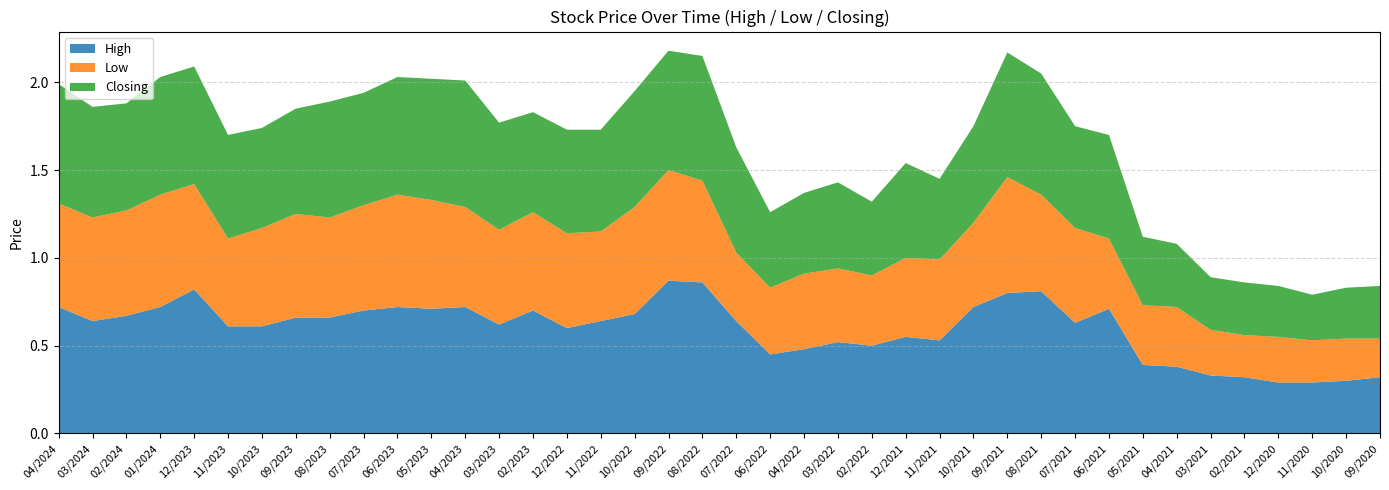

Reading right to left, transcribe all the data shown in this chart.

High: 0.3	0.3	0.3	0.3	0.3	0.3	0.4	0.4	0.7	0.6	0.8	0.8	0.7	0.5	0.6	0.5	0.5	0.5	0.5	0.6	0.9	0.9	0.7	0.6	0.6	0.7	0.6	0.7	0.7	0.7	0.7	0.7	0.7	0.6	0.6	0.8	0.7	0.7	0.6	0.7
Low: 0.2	0.2	0.2	0.3	0.2	0.3	0.3	0.3	0.4	0.5	0.6	0.7	0.5	0.5	0.5	0.4	0.4	0.4	0.4	0.4	0.6	0.6	0.6	0.5	0.5	0.6	0.5	0.6	0.6	0.6	0.6	0.6	0.6	0.6	0.5	0.6	0.6	0.6	0.6	0.6
Closing: 0.3	0.3	0.3	0.3	0.3	0.3	0.4	0.4	0.6	0.6	0.7	0.7	0.6	0.5	0.5	0.4	0.5	0.5	0.4	0.6	0.7	0.7	0.7	0.6	0.6	0.6	0.6	0.7	0.7	0.7	0.6	0.7	0.6	0.6	0.6	0.7	0.7	0.6	0.6	0.7